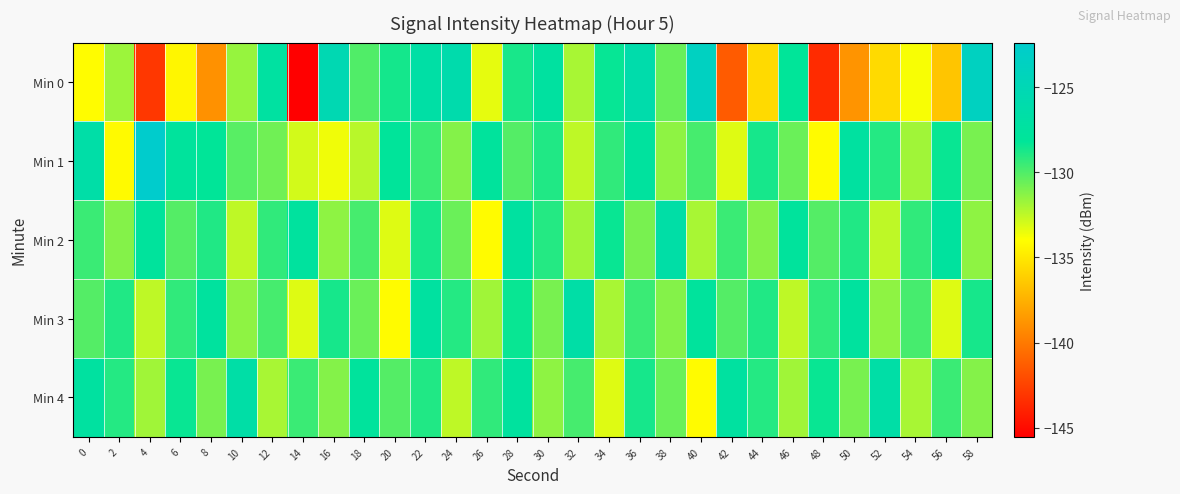

How many data points does each series have?

30